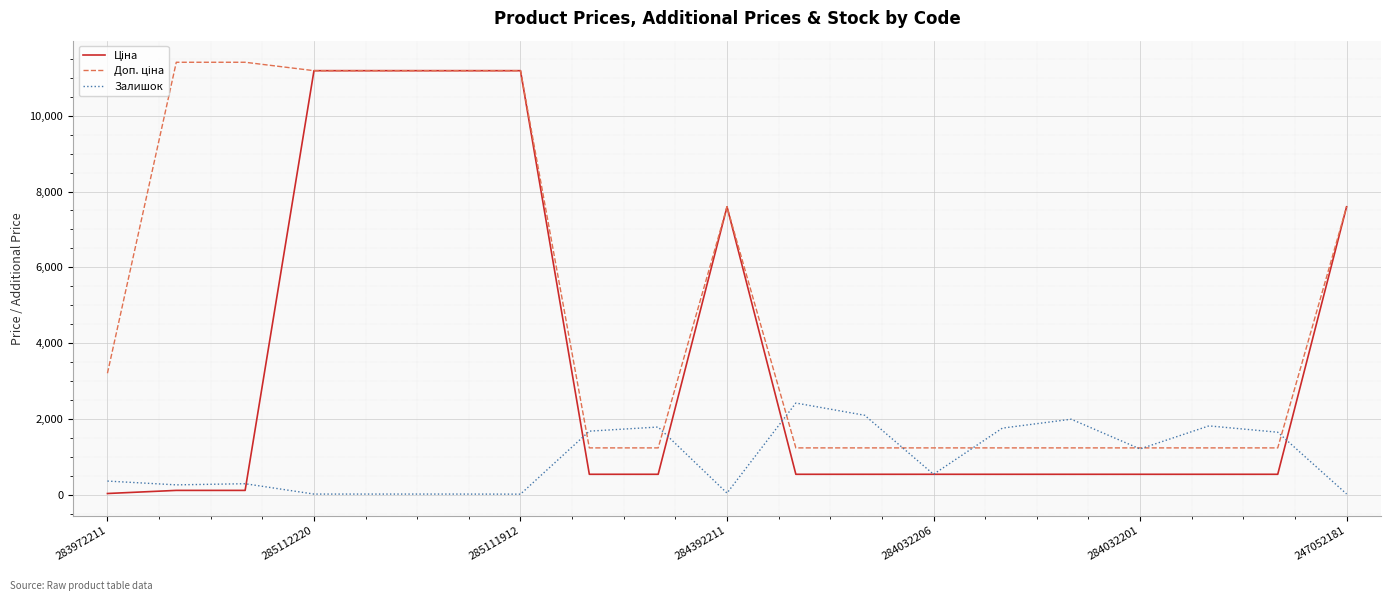

What is the maximum value shown in the chart?

11410.0